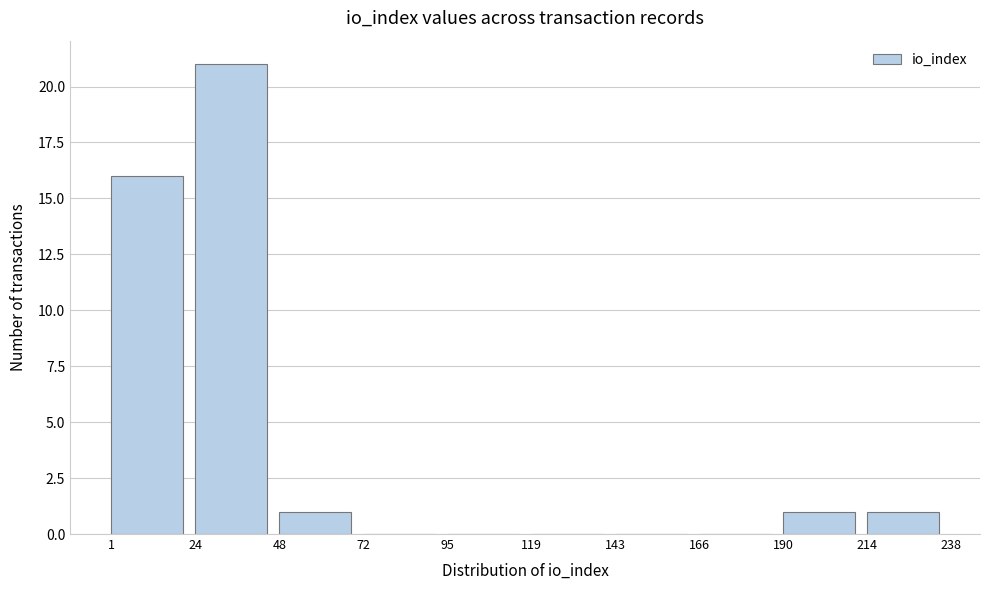

Reading left to right, transcribe this chart: for each bar, give the range it covers on the x-axis and its height. The values are not printed on the chart, so give them approximately, as read against the axis.

1 to 24: 16
24 to 48: 21
48 to 72: 1
72 to 95: 0
95 to 119: 0
119 to 143: 0
143 to 166: 0
166 to 190: 0
190 to 214: 1
214 to 238: 1